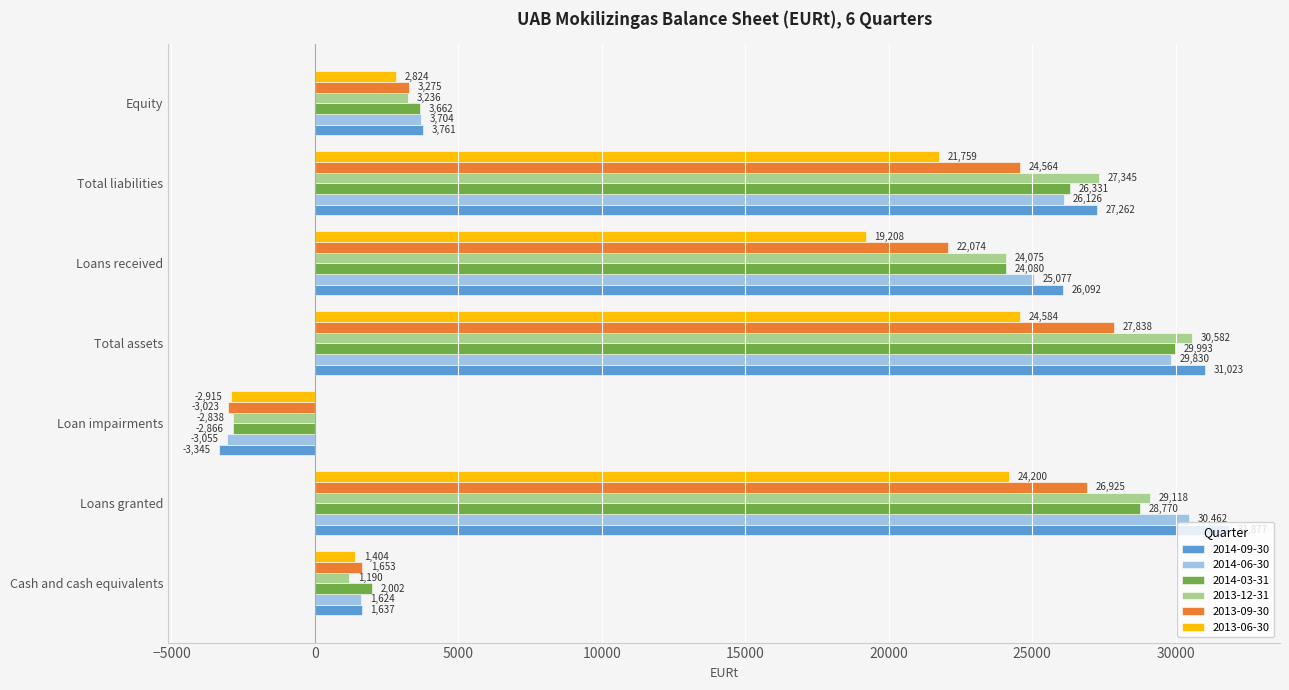

Which series changed the most between Cash and cash equivalents and Loan impairments?

2014-09-30